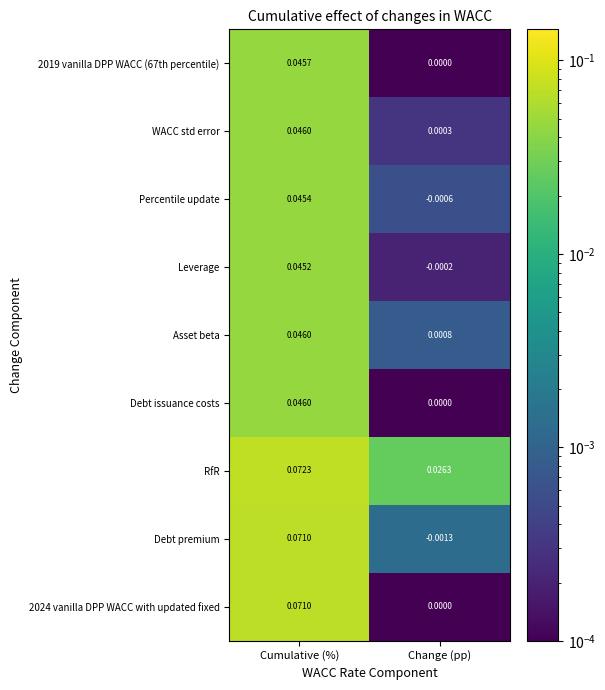

Which category has the highest value in the Leverage series?

Cumulative (%)